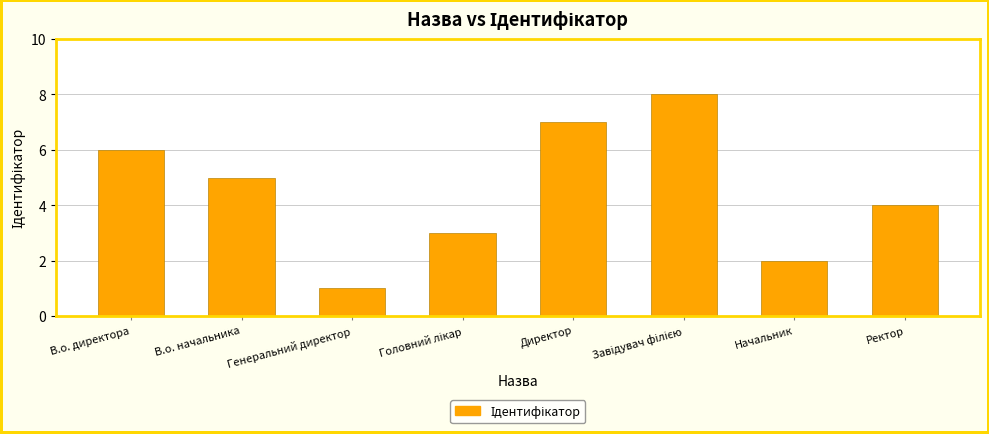

What is the difference between the maximum and second lowest values?

6